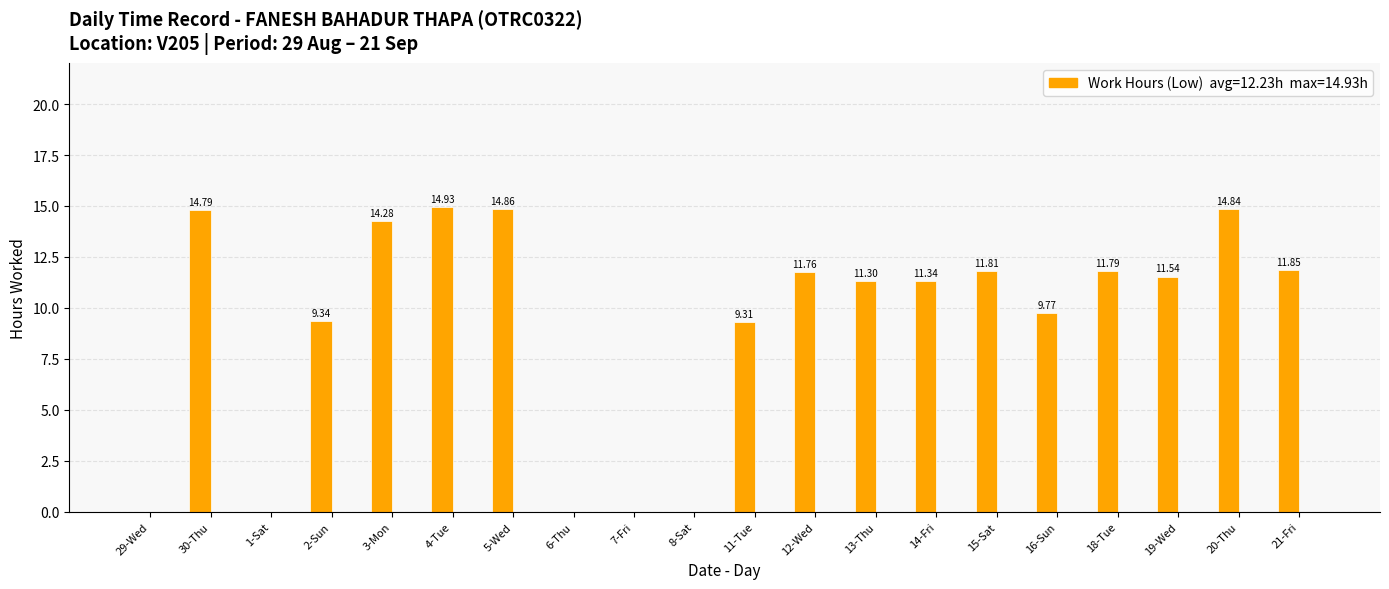

What is the sum of the values at 21-Fri and 11-Tue?

21.2